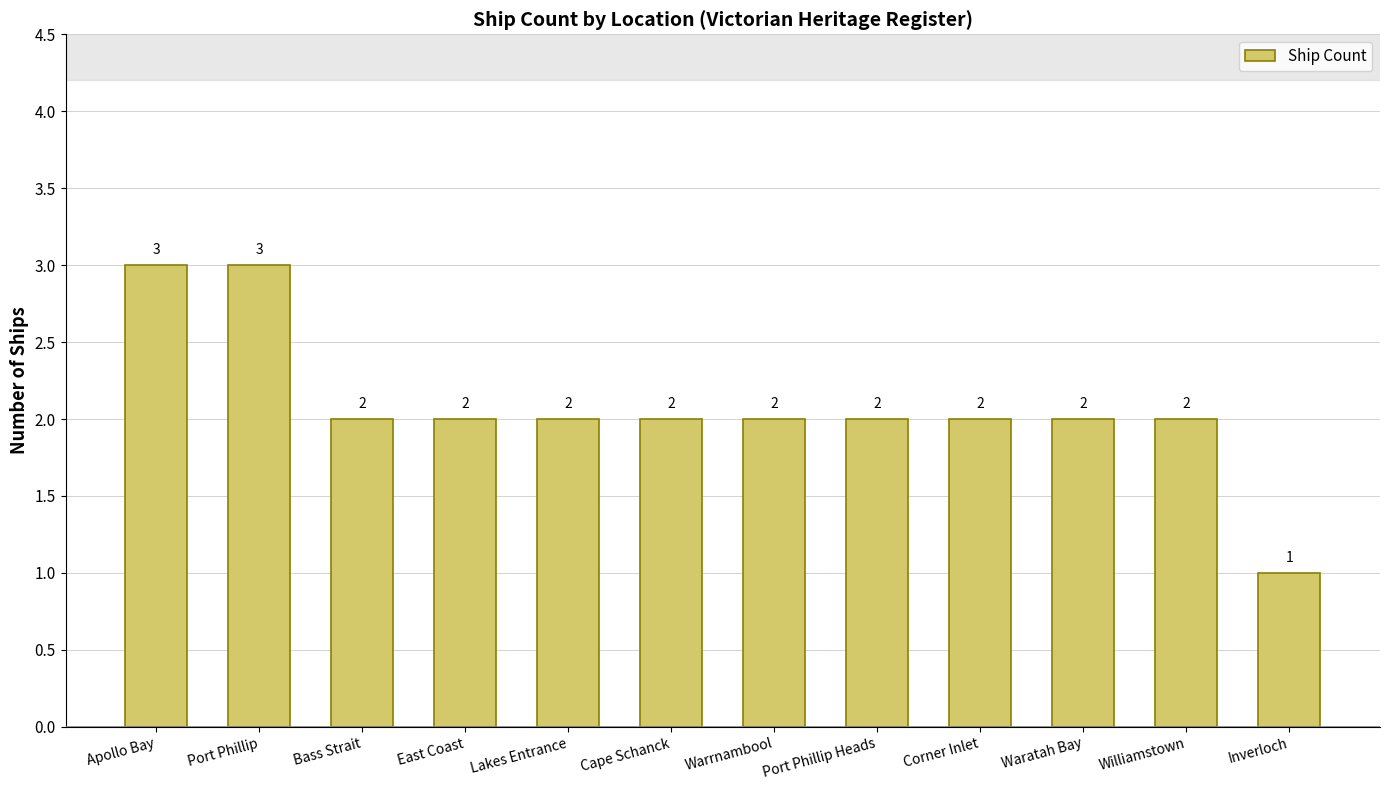

Reading left to right, transcribe all the data shown in this chart.

Apollo Bay=3	Port Phillip=3	Bass Strait=2	East Coast=2	Lakes Entrance=2	Cape Schanck=2	Warrnambool=2	Port Phillip Heads=2	Corner Inlet=2	Waratah Bay=2	Williamstown=2	Inverloch=1